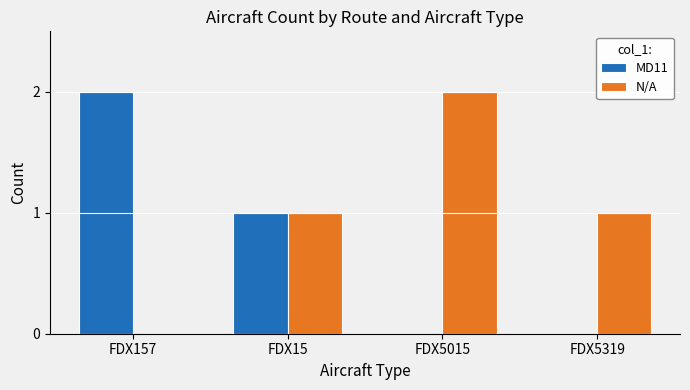

Which series has the largest total across all categories?

N/A